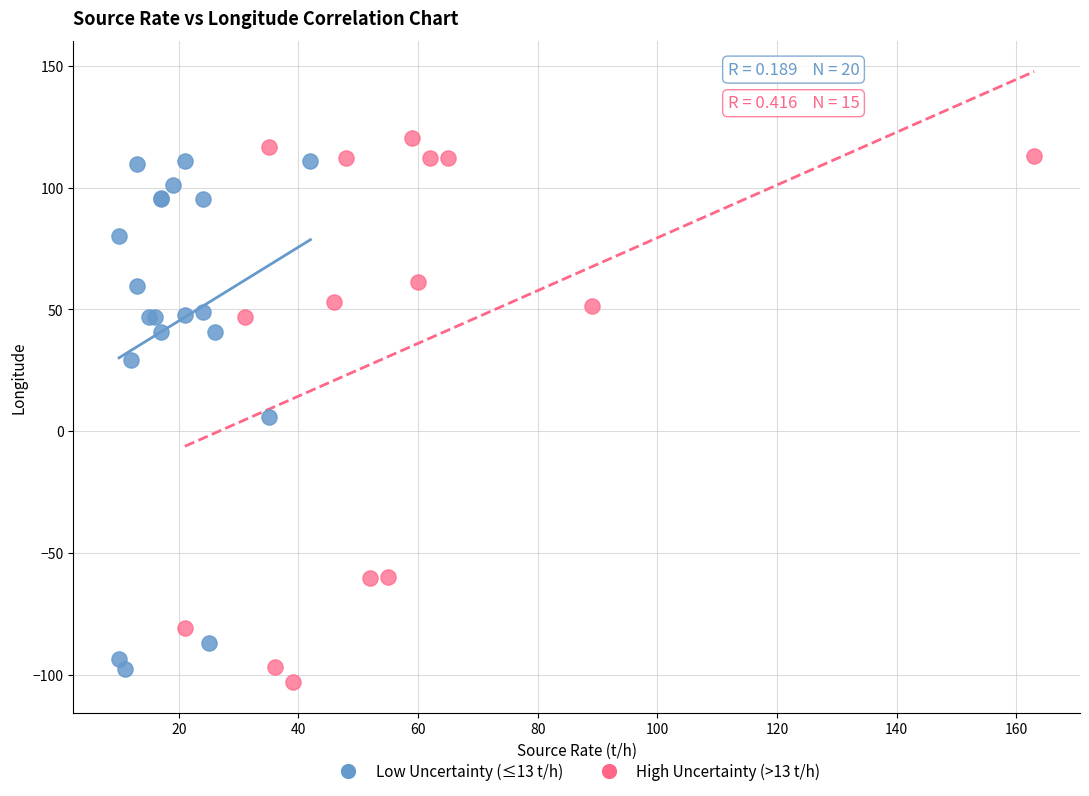

Which series contains the lowest Y value?

High Uncertainty (>13 t/h)